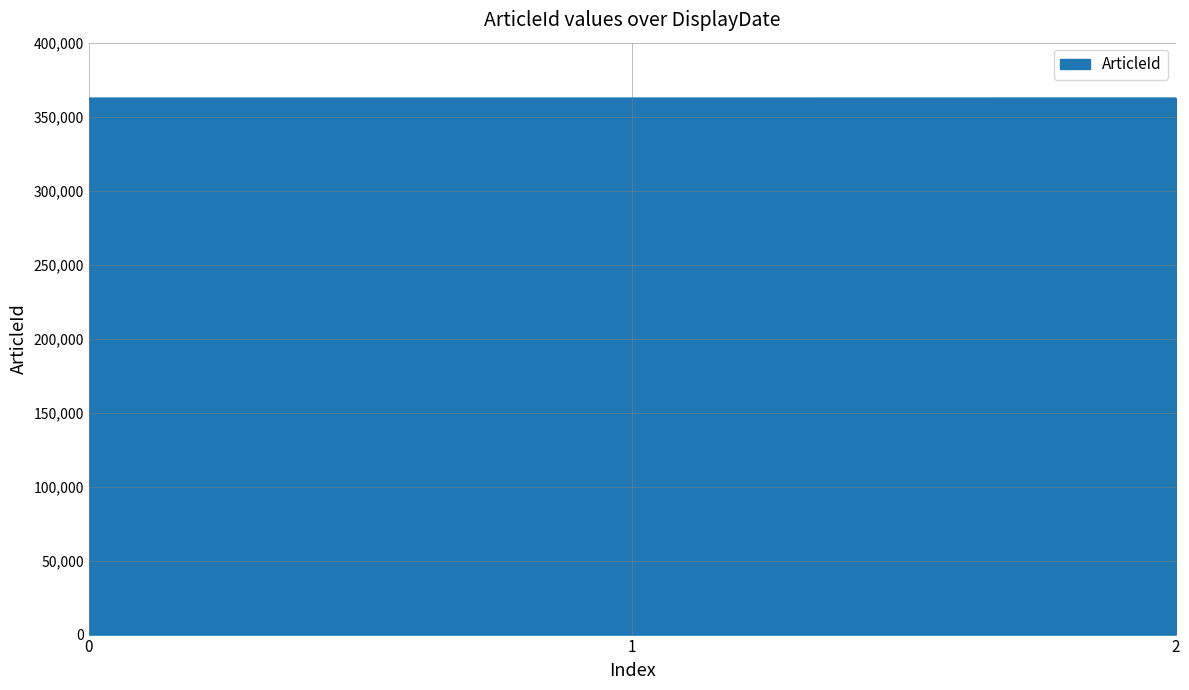

What is the smallest value displayed?

362523